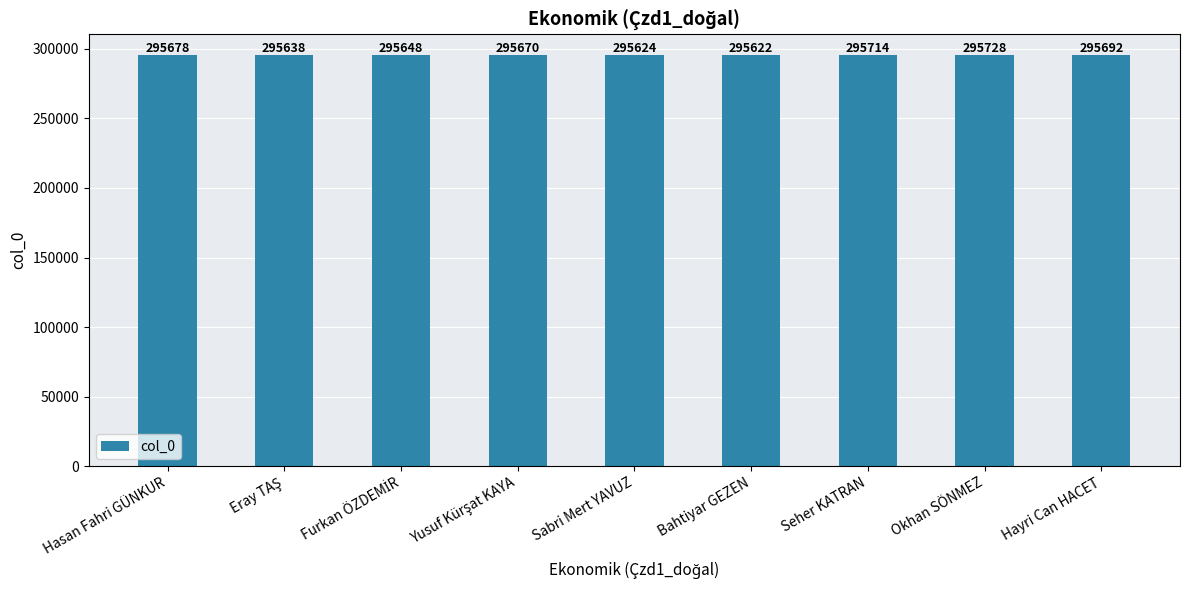

What is the value of the 1st bar from the left?

295678